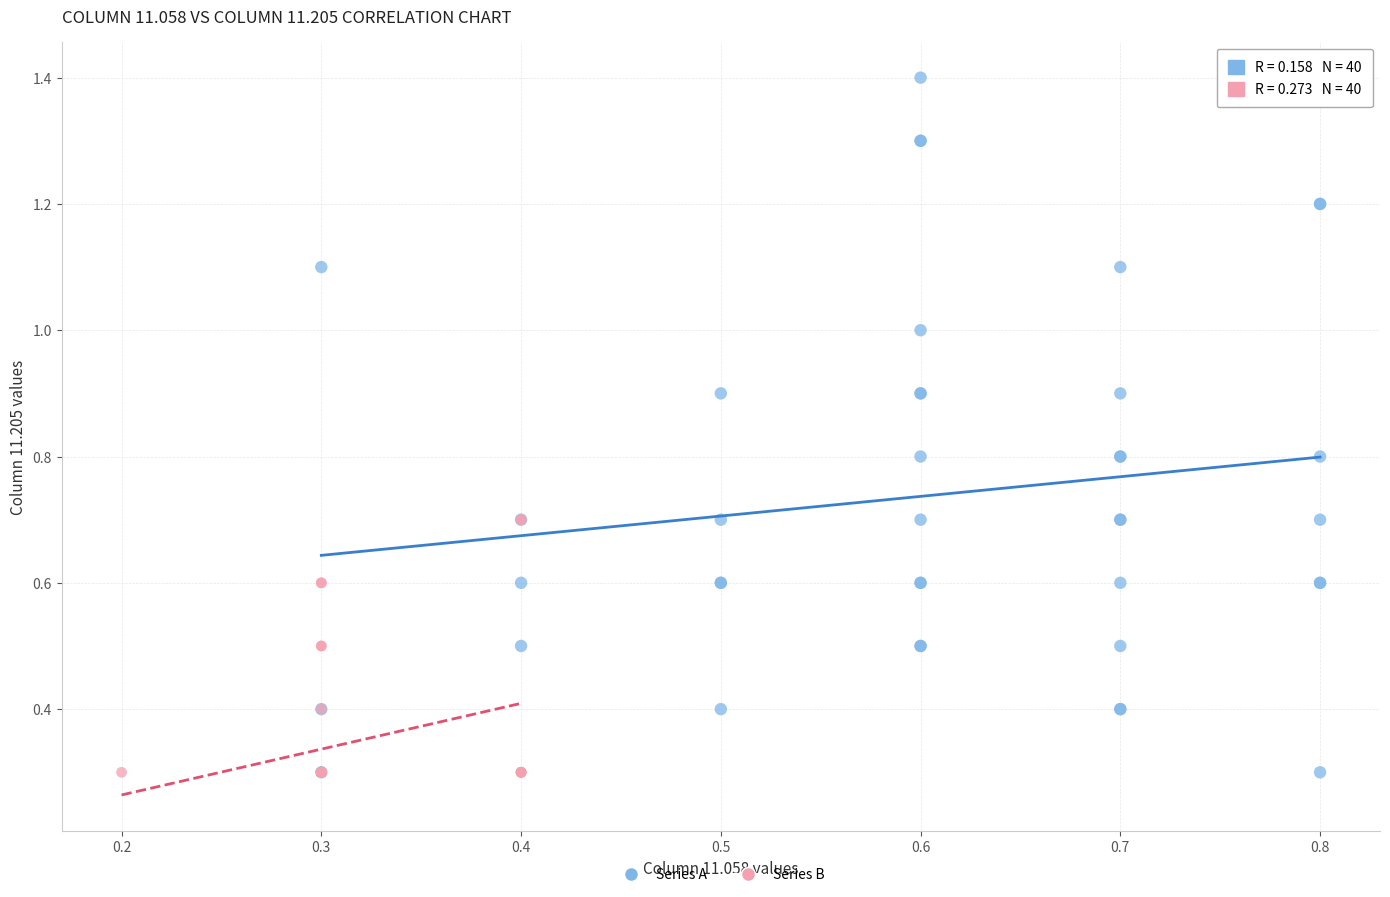

Which series reaches the maximum Y coordinate?

Series A